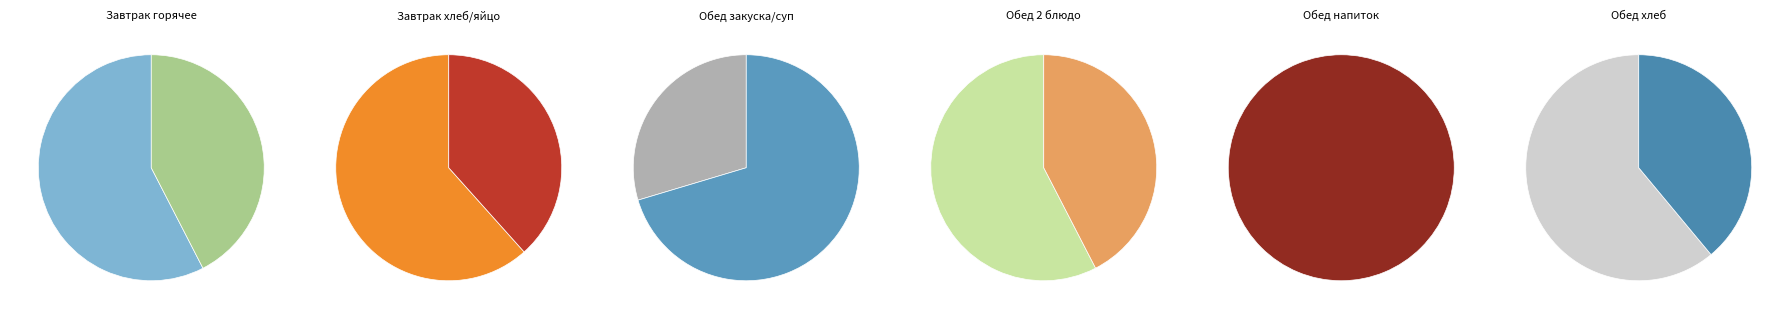

To the nearest percent, what is the average slice percentage?

9%